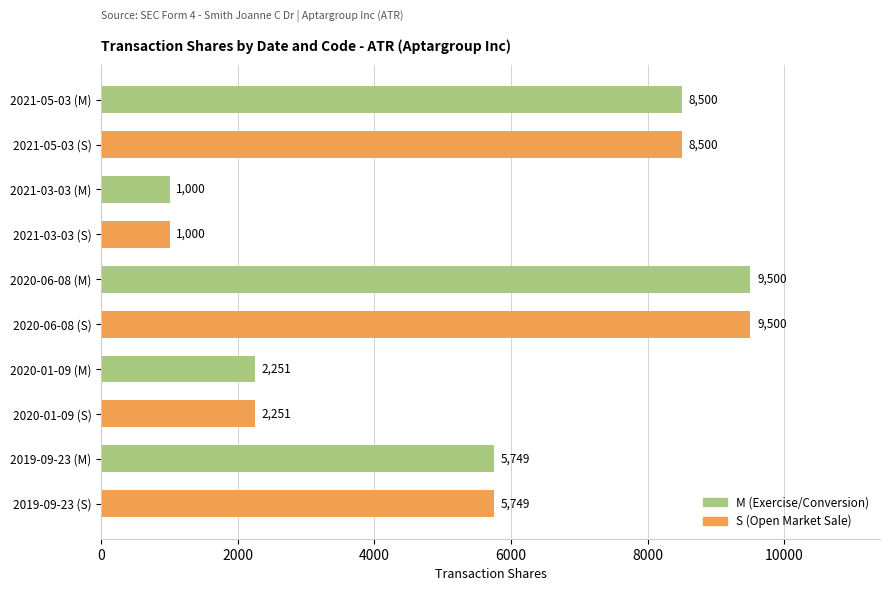

What is the minimum value shown in the chart?

1000